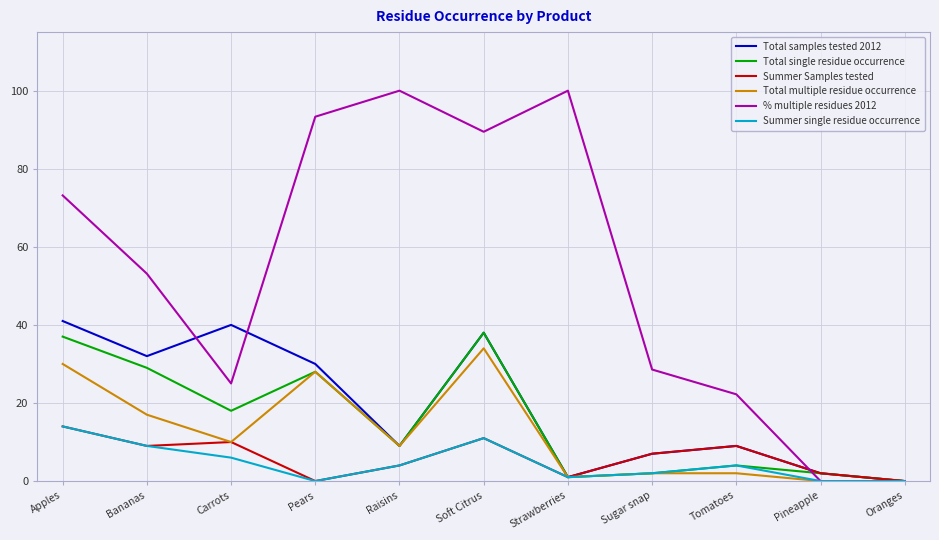

Read the Total multiple residue occurrence value at Bananas.

17.0